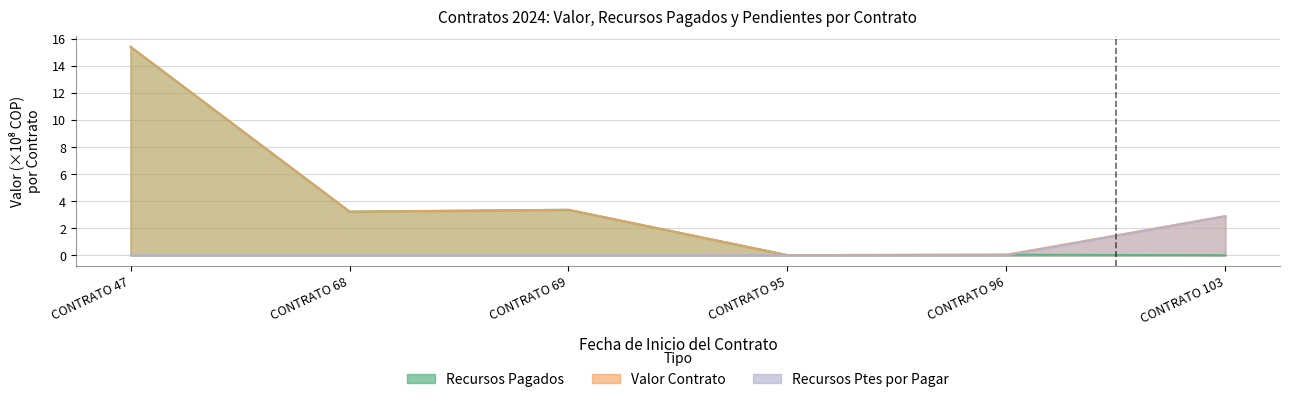

True or false: Valor has more than 0 points higher than both neighbors.

True